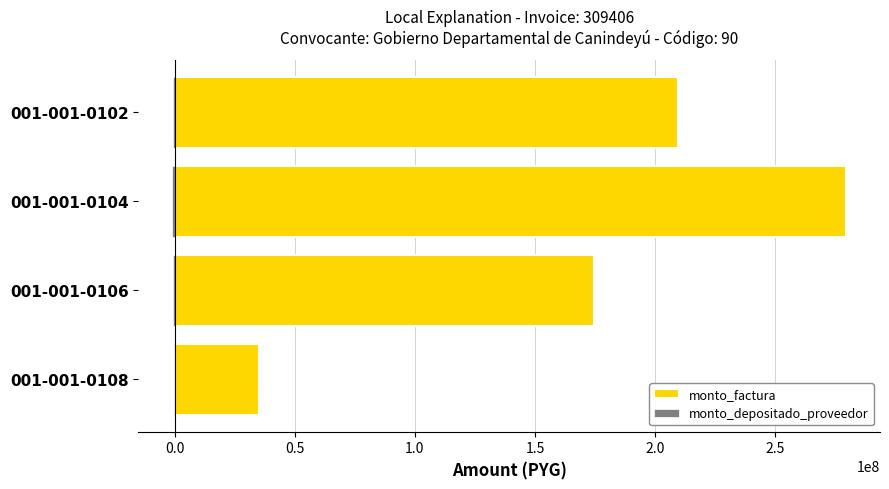

List the series in order of their overall mean, lowest first.

monto_depositado_proveedor, monto_factura